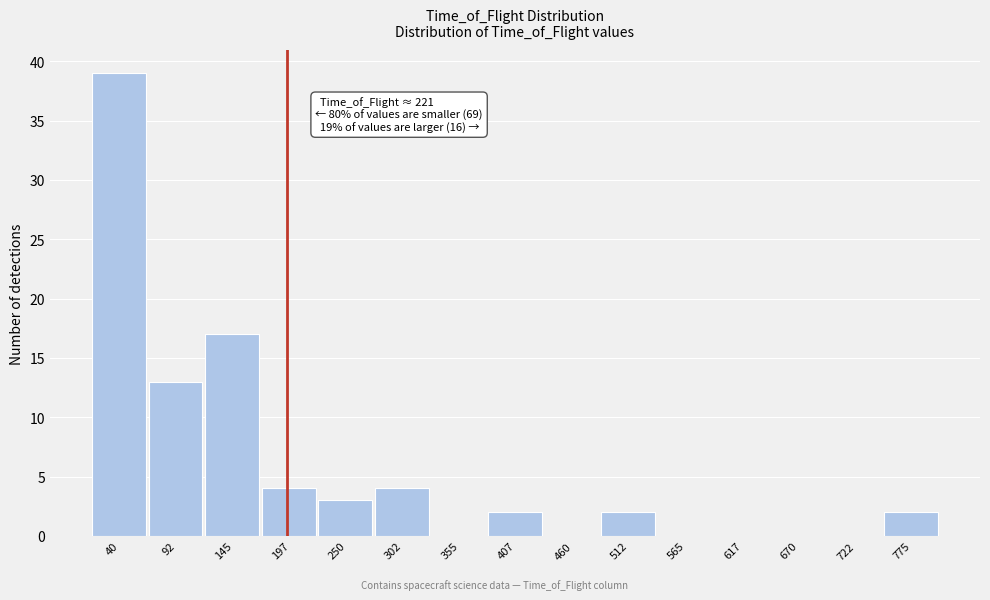

Reading left to right, transcribe all the data shown in this chart.

40=39	92=13	145=17	197=4	250=3	302=4	355=0	407=2	460=0	512=2	565=0	617=0	670=0	722=0	775=2